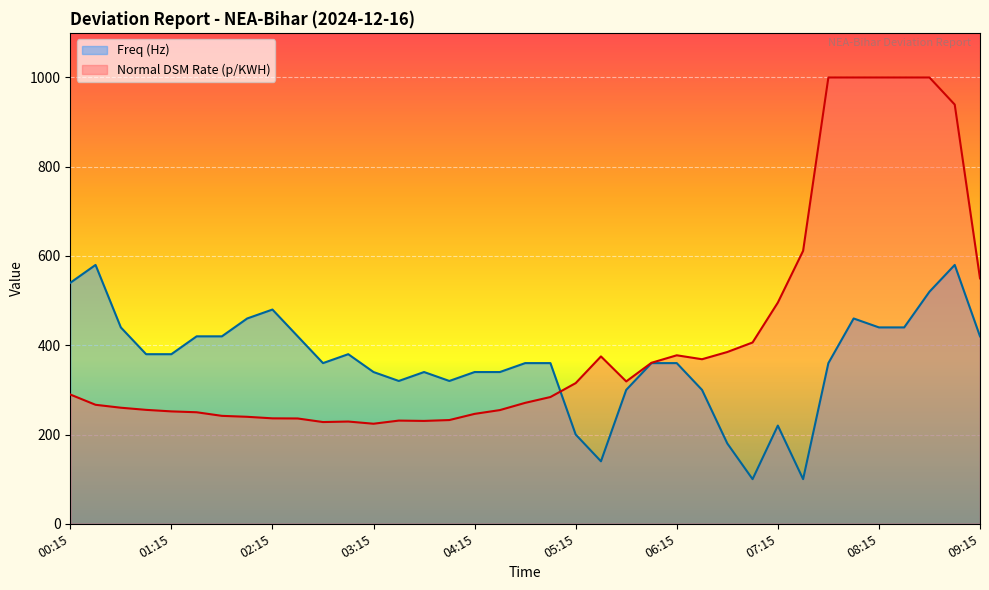

What is the greatest value displayed?

1000.0